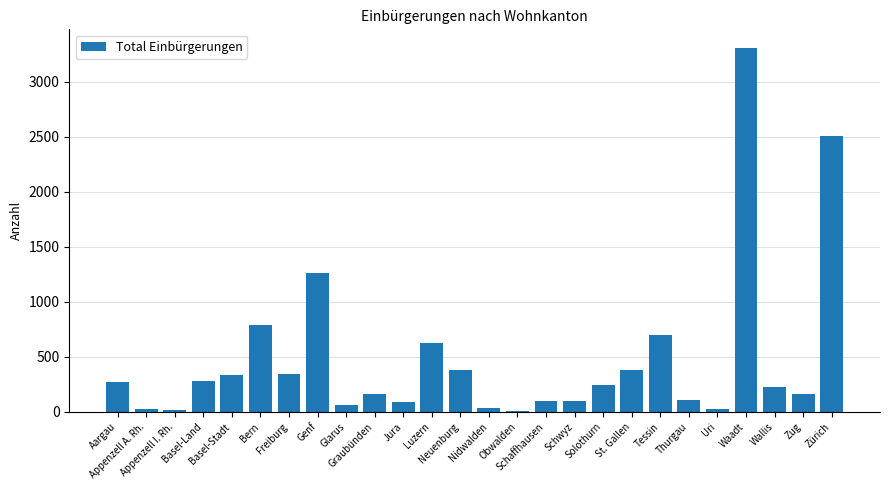

Approximately how many times larger is the value at Genf compared to Aargau?

4.6